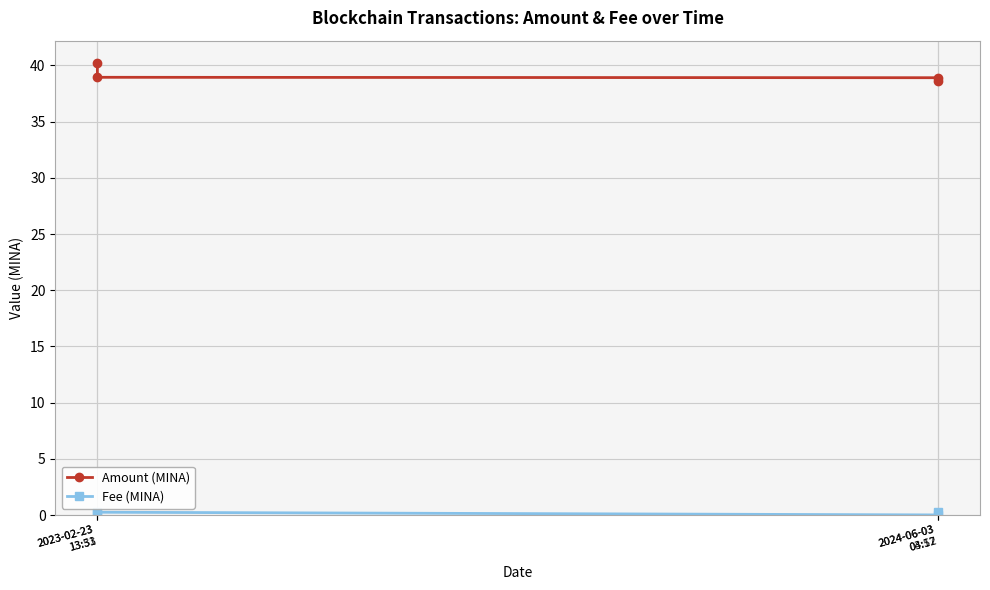

What is the value of the Amount (MINA) point at the 3rd from the left?

38.9